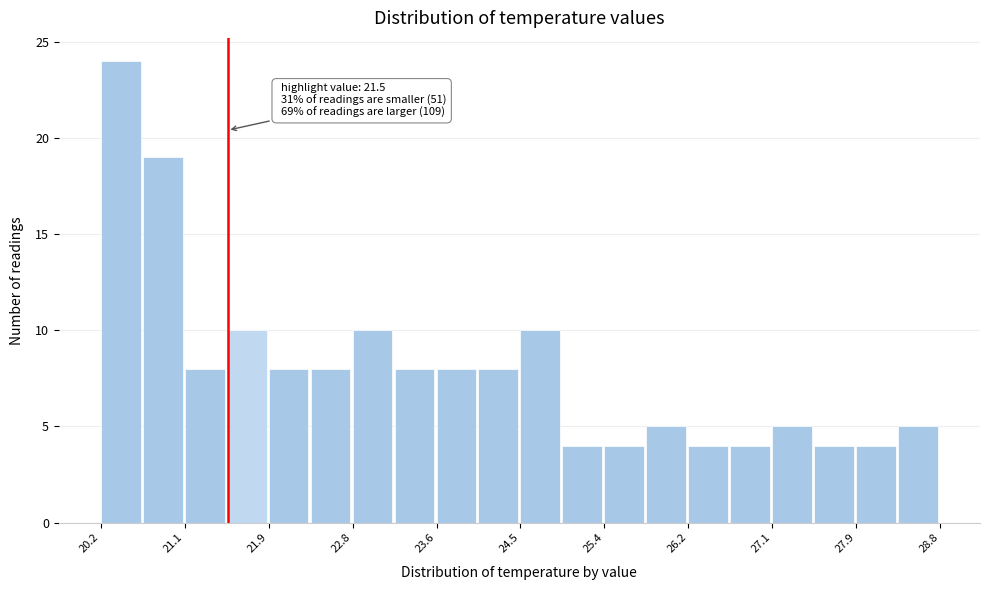

Which range on the x-axis has the tallest bar?

20.20 to 20.63